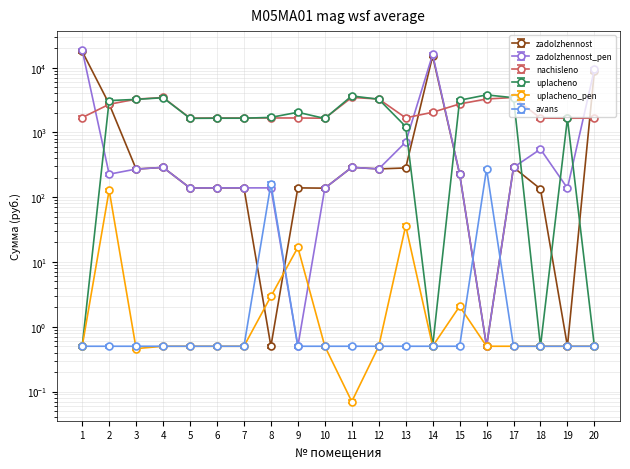

What is the maximum value shown in the chart?

18580.1